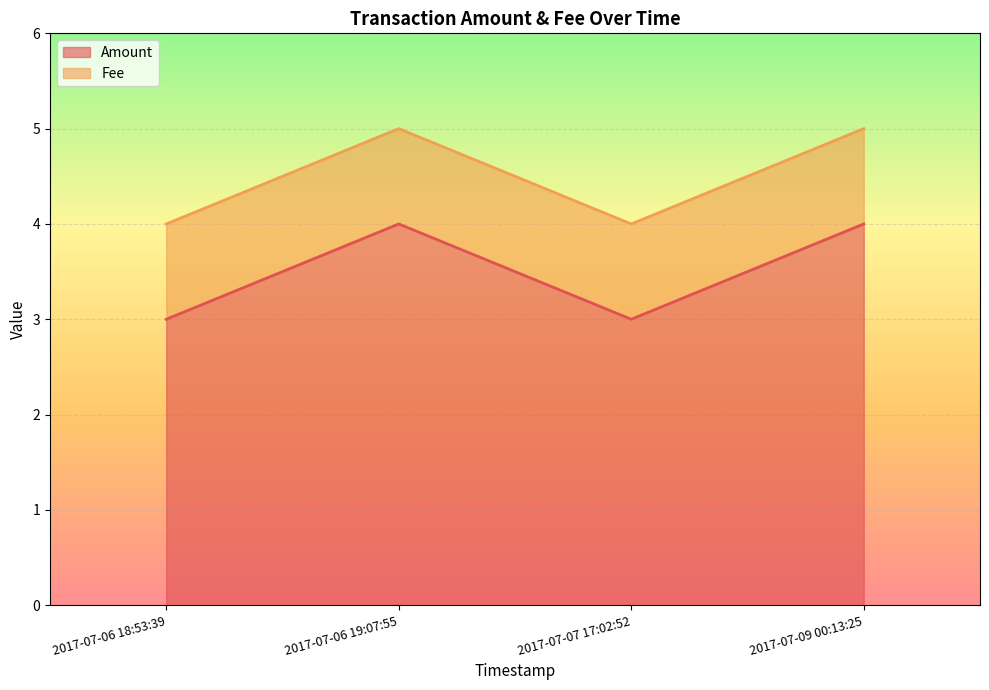

The Amount series shows 7 at 2017-07-09 00:13:25. True or false?

False